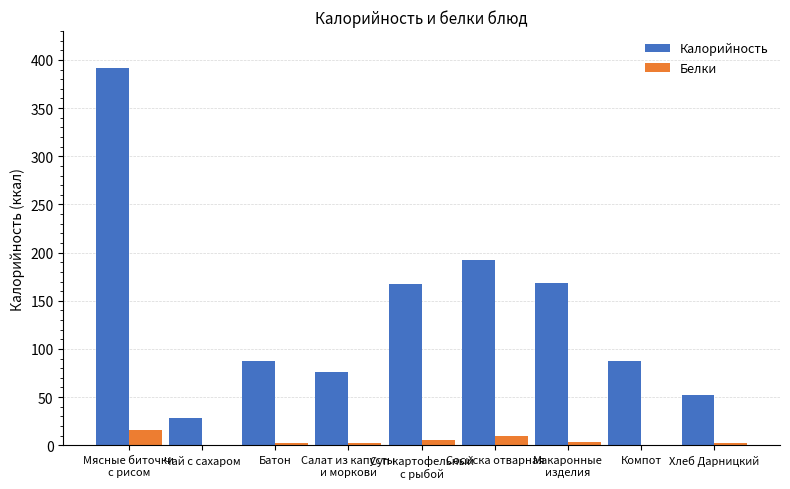

What is the maximum value shown in the chart?

391.5